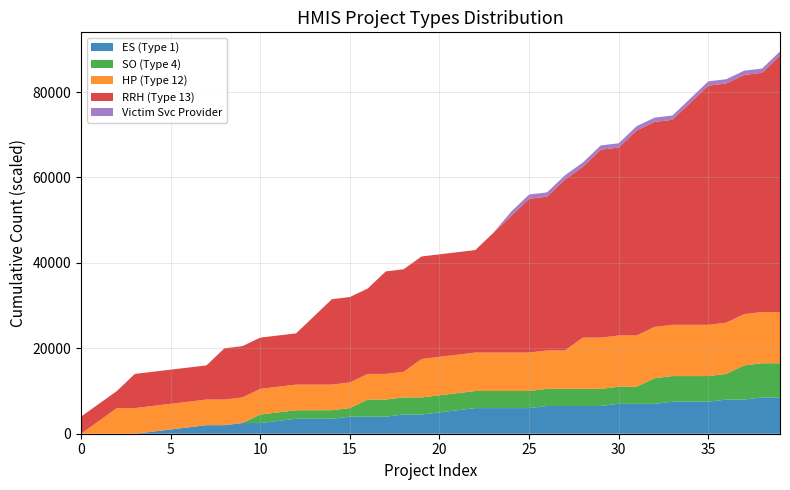

The value of ES (Type 1) at 30 is 11960. True or false?

False